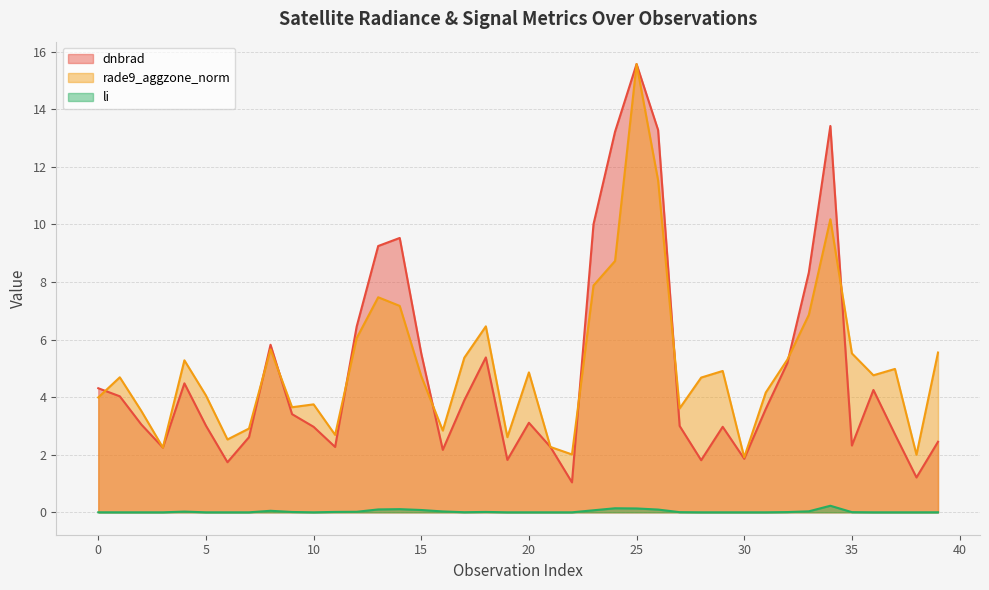

At which category does li reach its first local peak?

4